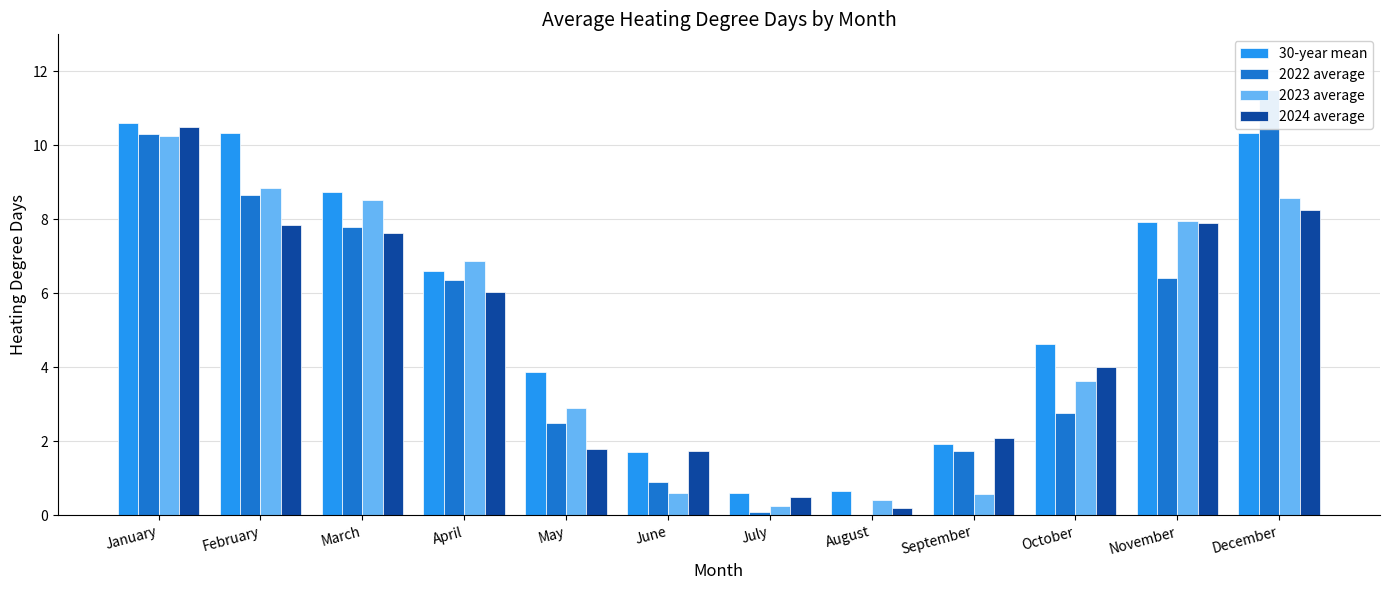

Reading right to left, what are all the values shown in this chart?

30-year mean: 10.3	7.9	4.6	1.9	0.7	0.6	1.7	3.9	6.6	8.7	10.3	10.6
2022 average: 11.5	6.4	2.8	1.7	0.0	0.1	0.9	2.5	6.4	7.8	8.7	10.3
2023 average: 8.6	8.0	3.6	0.6	0.4	0.3	0.6	2.9	6.9	8.5	8.9	10.2
2024 average: 8.2	7.9	4.0	2.1	0.2	0.5	1.8	1.8	6.0	7.6	7.9	10.5